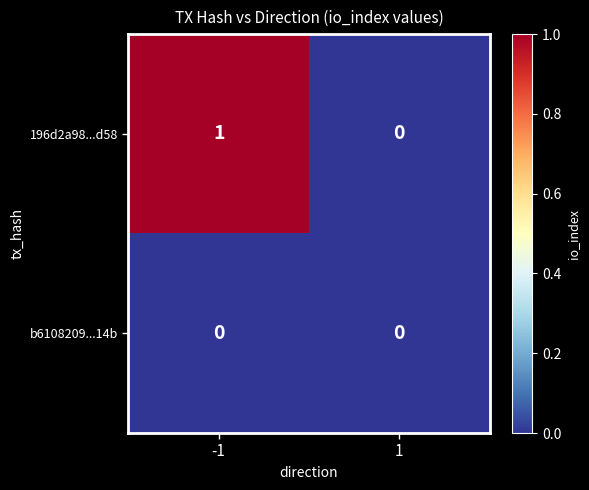

Between -1 and 1, which series saw the biggest shift?

196d2a98...d58